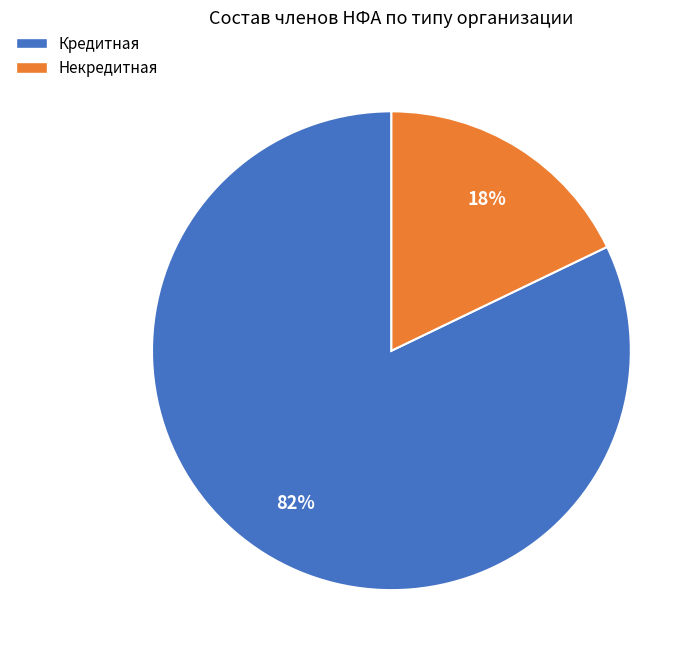

The Кредитная slice represents 82% of the pie. True or false?

True